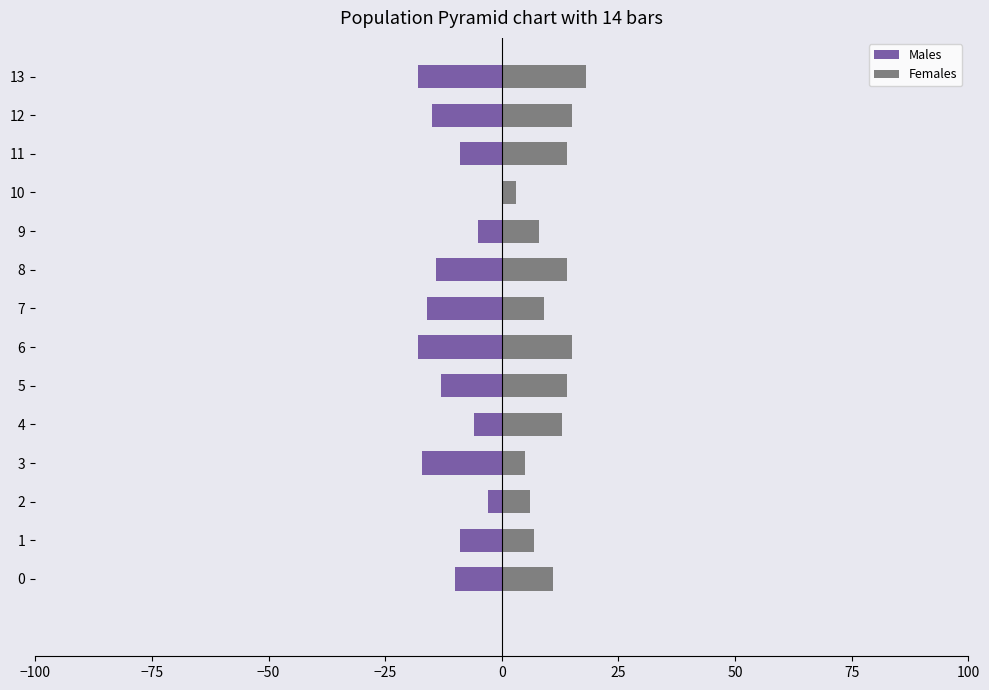

Which series has the largest range (max minus min)?

Males